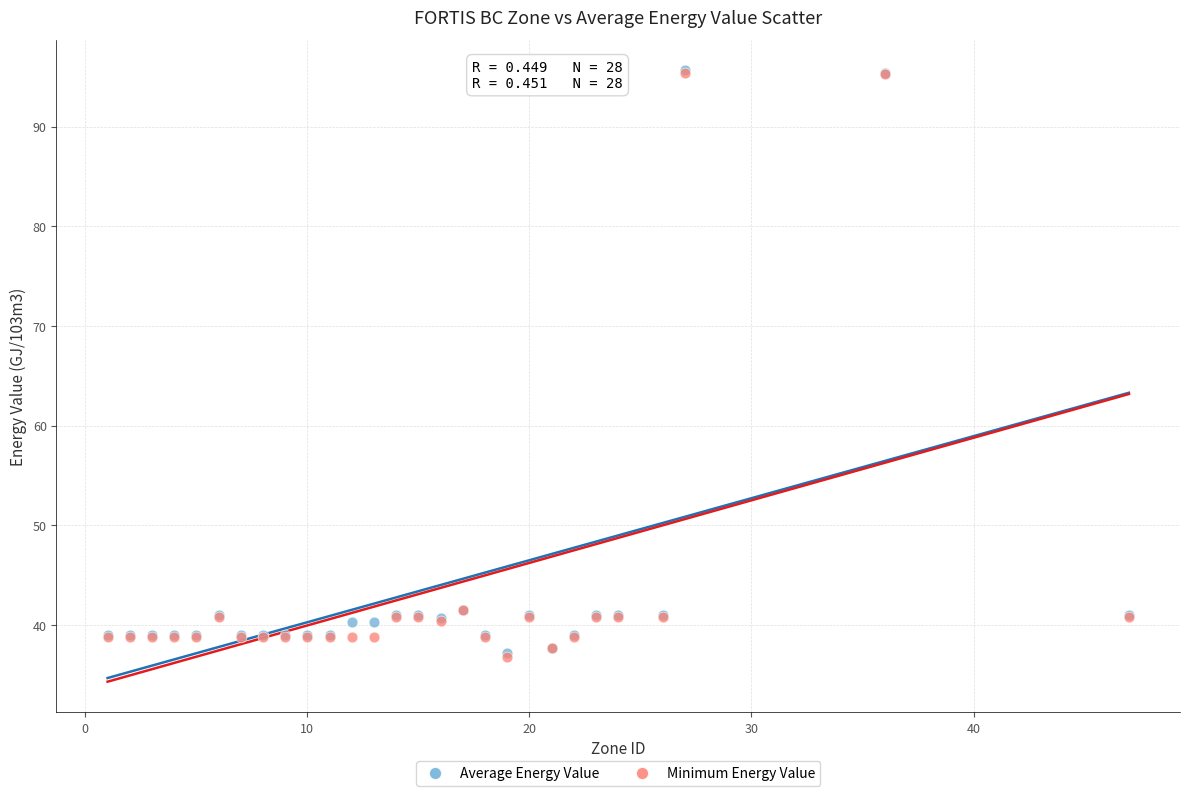

What are all the series names shown in the legend?

Average Energy Value, Minimum Energy Value